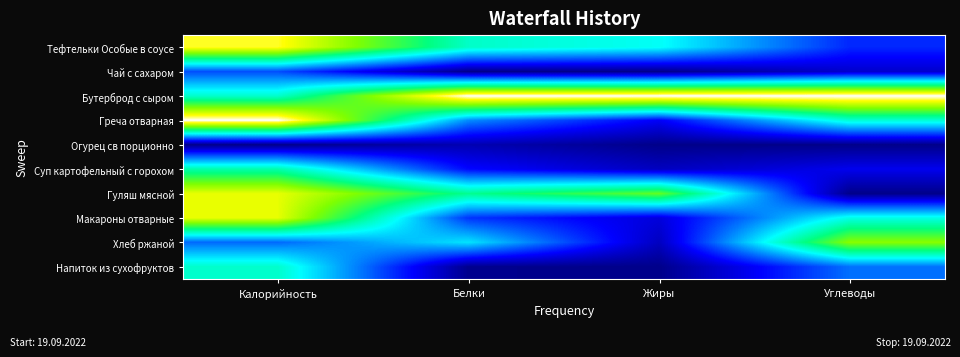

Reading left to right, extract all data points from this chart.

Тефтельки Особые в соусе: Калорийность=0.9	Белки=0.5	Жиры=0.5	Углеводы=0.2
Чай с сахаром: Калорийность=0.2	Белки=0.0	Жиры=0.0	Углеводы=0.1
Бутерброд с сыром: Калорийность=0.5	Белки=1.0	Жиры=1.0	Углеводы=1.0
Греча отварная: Калорийность=1.0	Белки=0.3	Жиры=0.1	Углеводы=0.5
Огурец св порционно: Калорийность=0.0	Белки=0.1	Жиры=0.0	Углеводы=0.0
Суп картофельный с горохом: Калорийность=0.5	Белки=0.2	Жиры=0.1	Углеводы=0.1
Гуляш мясной: Калорийность=0.9	Белки=0.6	Жиры=0.7	Углеводы=0.0
Макароны отварные: Калорийность=0.9	Белки=0.2	Жиры=0.1	Углеводы=0.5
Хлеб ржаной: Калорийность=0.3	Белки=0.4	Жиры=0.1	Углеводы=0.8
Напиток из сухофруктов: Калорийность=0.5	Белки=0.0	Жиры=0.0	Углеводы=0.3